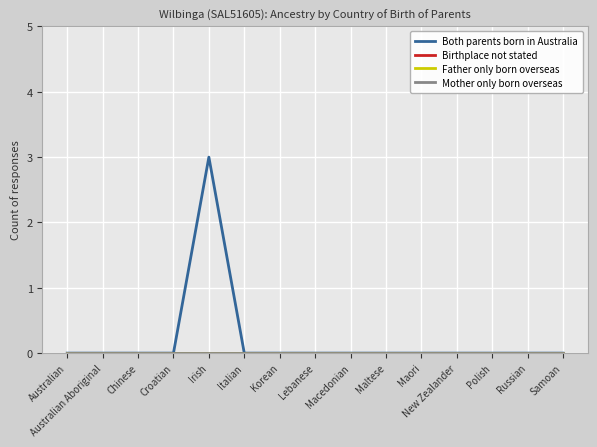

What is the difference between the maximum and minimum values in the Both parents born in Australia series?

3